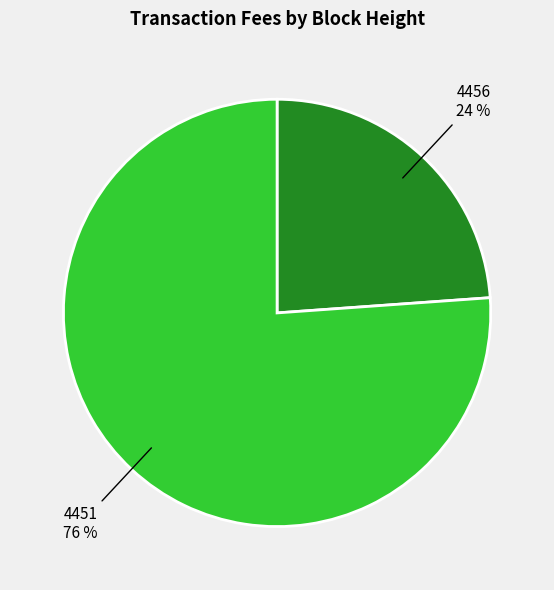

What is the ratio of the value at 4451 to the value at 4456?

3.2